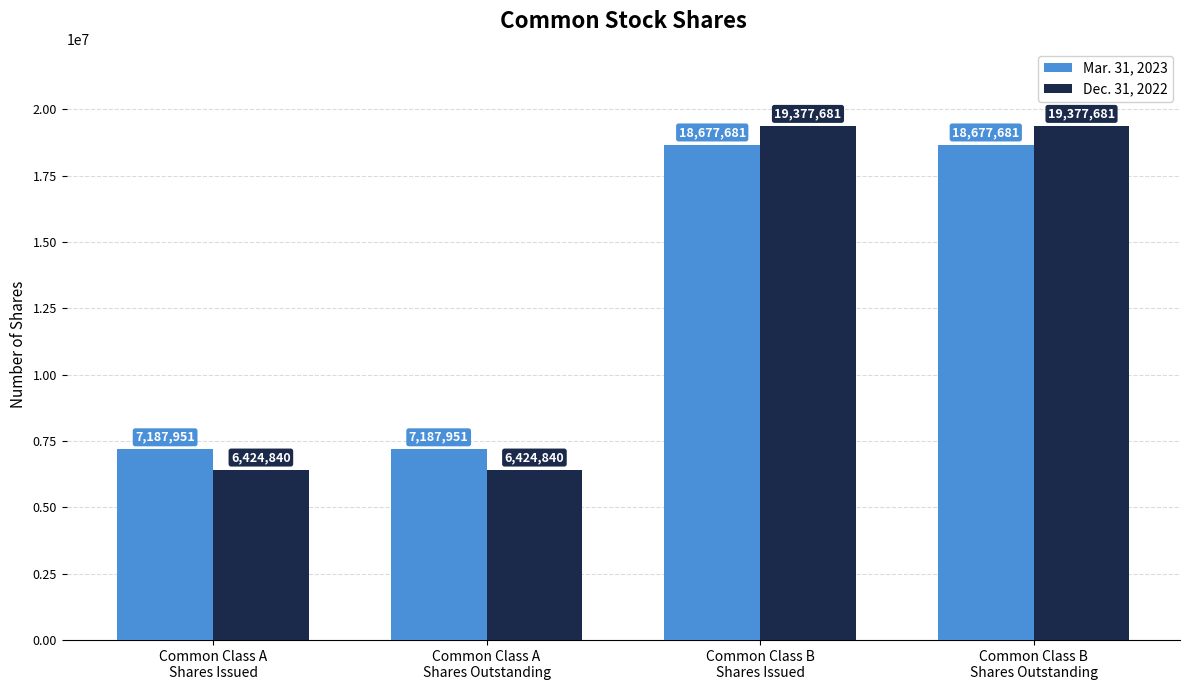

What is the minimum value shown in the chart?

6424840